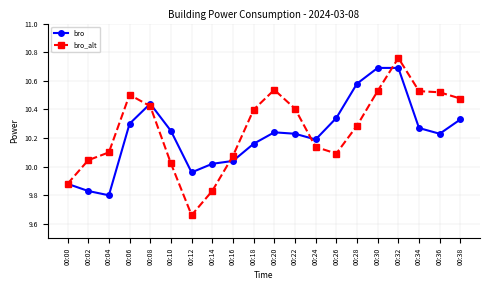

After their last crossing, which series has the higher values: bro or bro_alt?

bro_alt